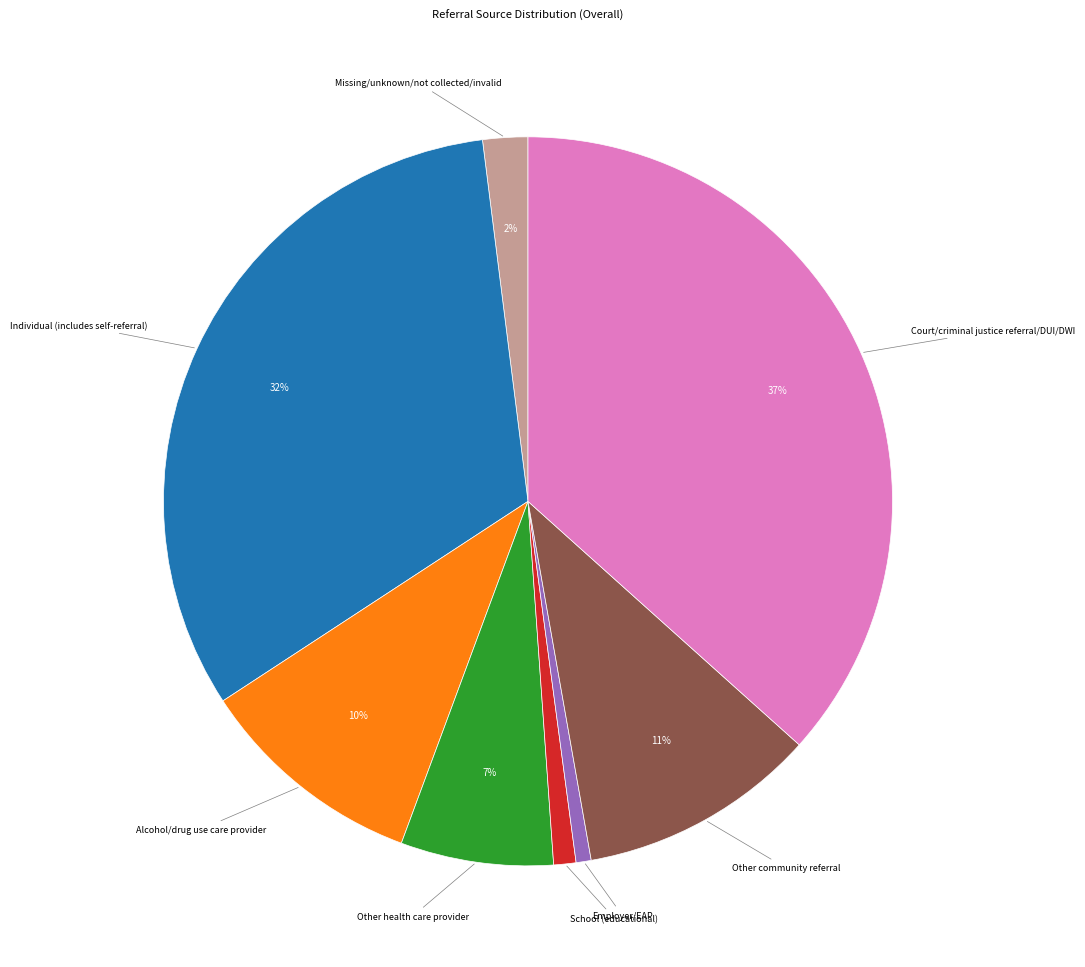

Does any single category account for the majority?

No